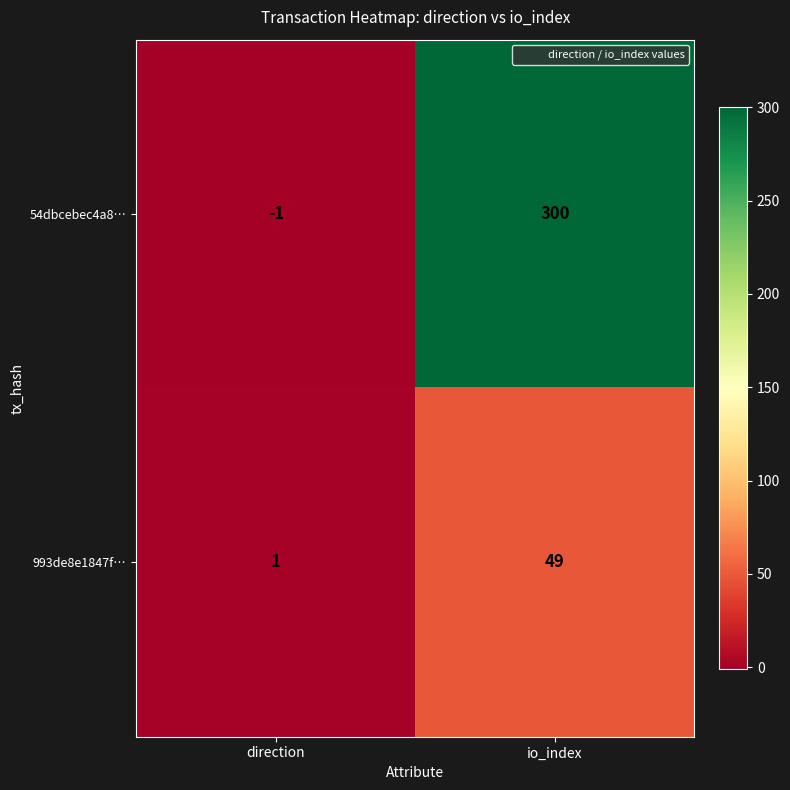

At which label does 993de8e1847f… reach its peak?

io_index